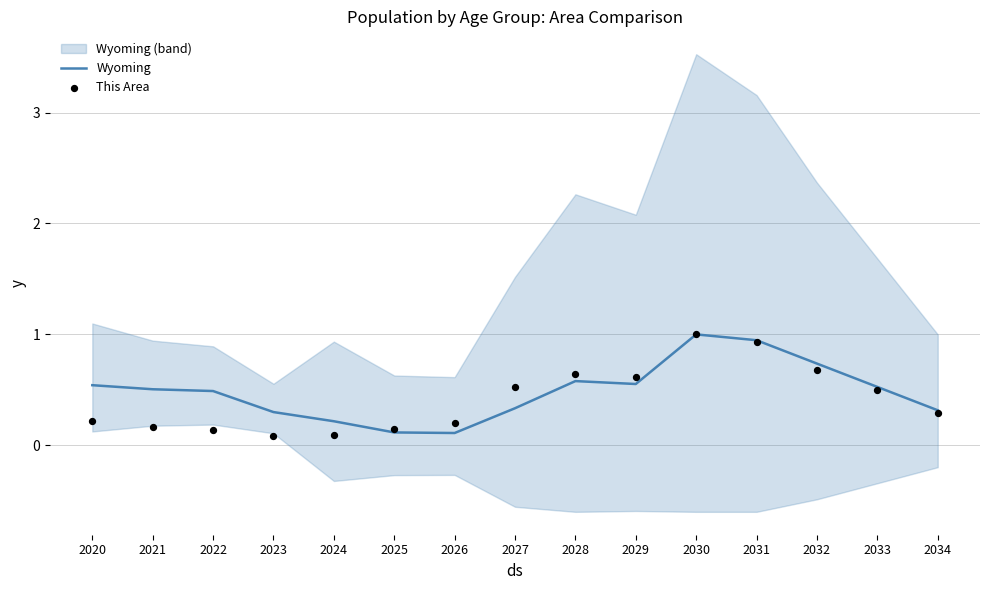

Which series reaches the minimum Y coordinate?

This Area